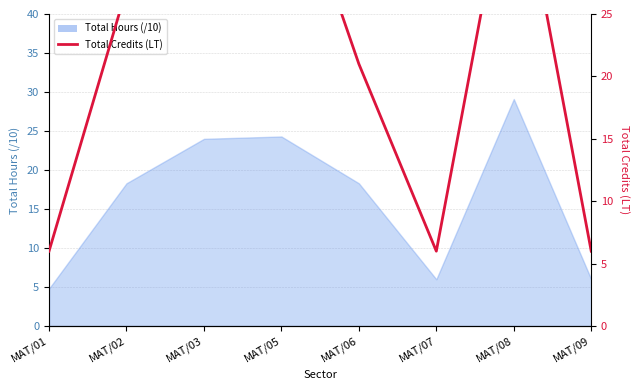

Reading left to right, what are all the values shown in this chart?

MAT/01=6	MAT/02=27	MAT/03=39	MAT/05=39	MAT/06=21	MAT/07=6	MAT/08=39	MAT/09=6